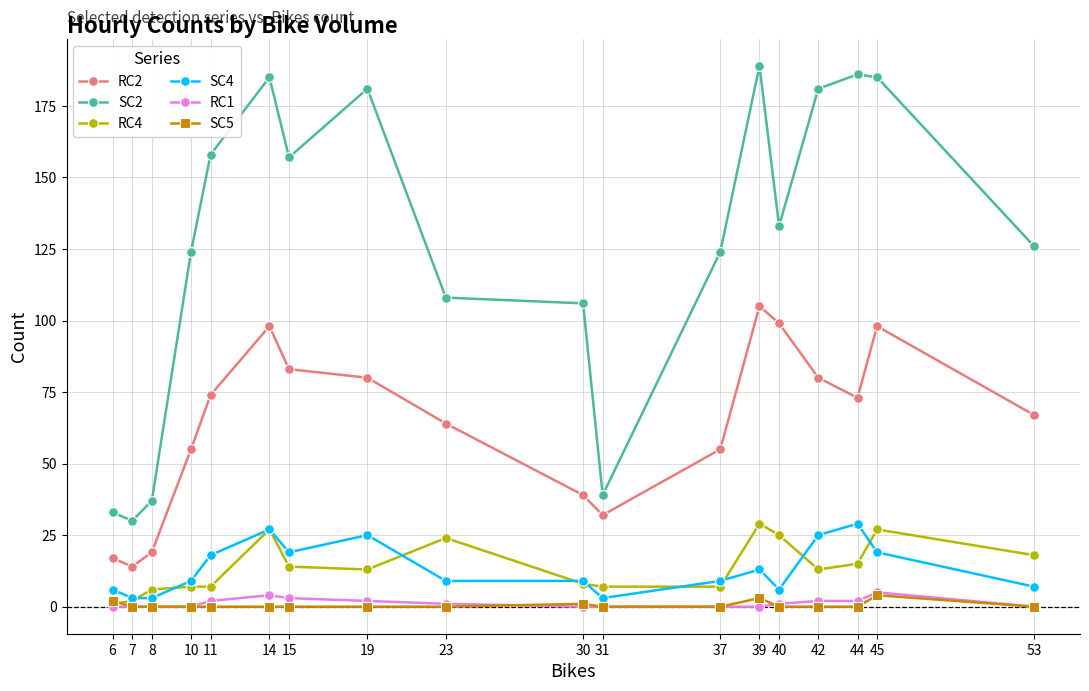

True or false: SC2 and SC5 cross at least once.

False